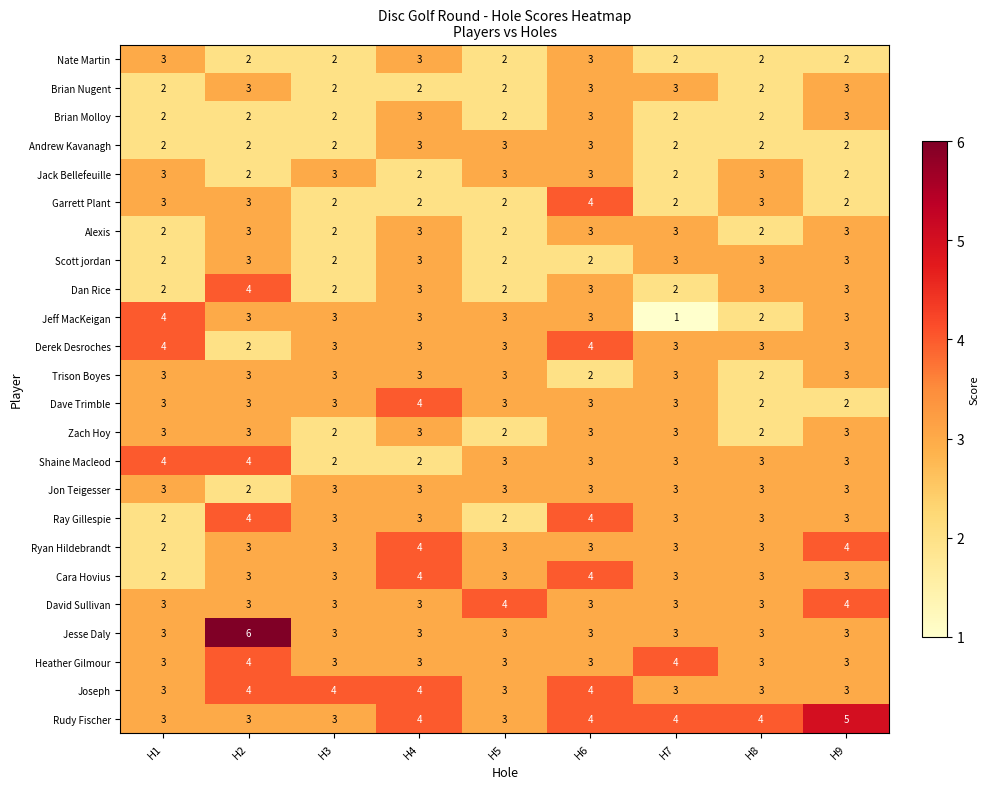

What is the maximum value for Rudy Fischer?

5